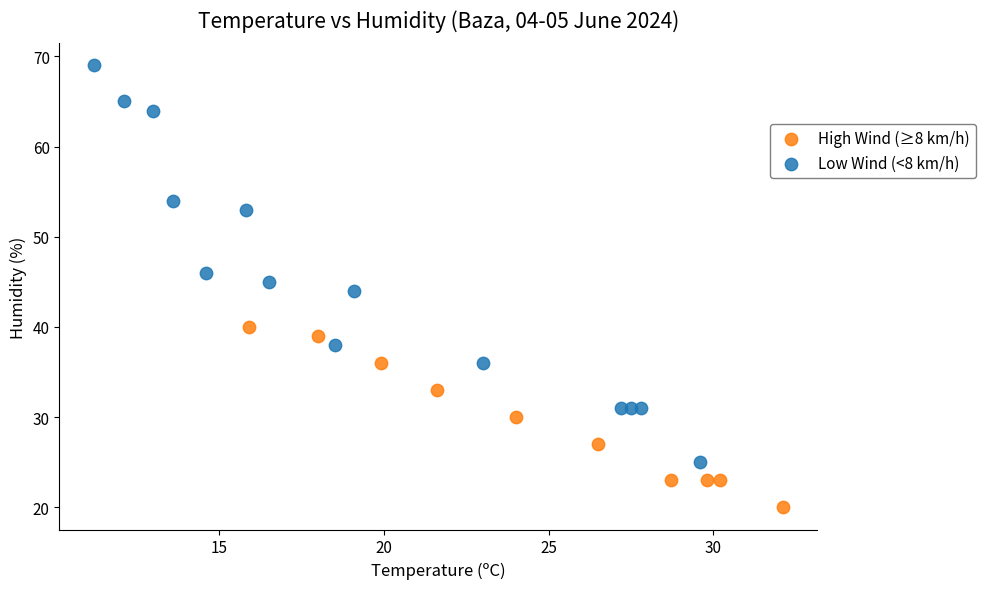

Which series reaches the minimum Y coordinate?

High Wind (≥8 km/h)